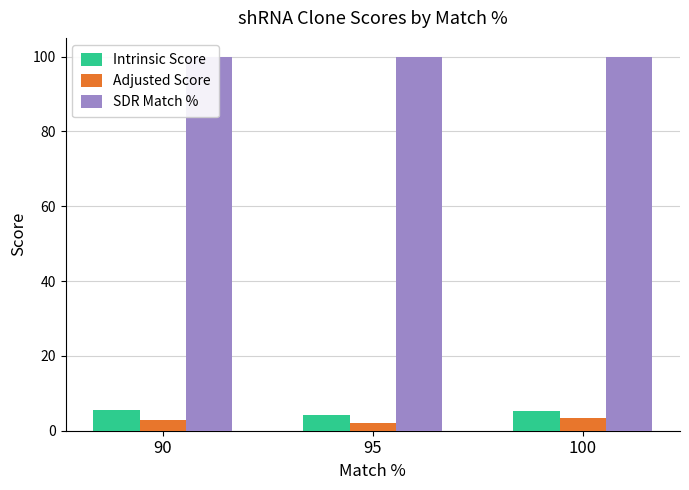

Is the value of Intrinsic Score at 95 greater than the value of Adjusted Score at 95?

Yes